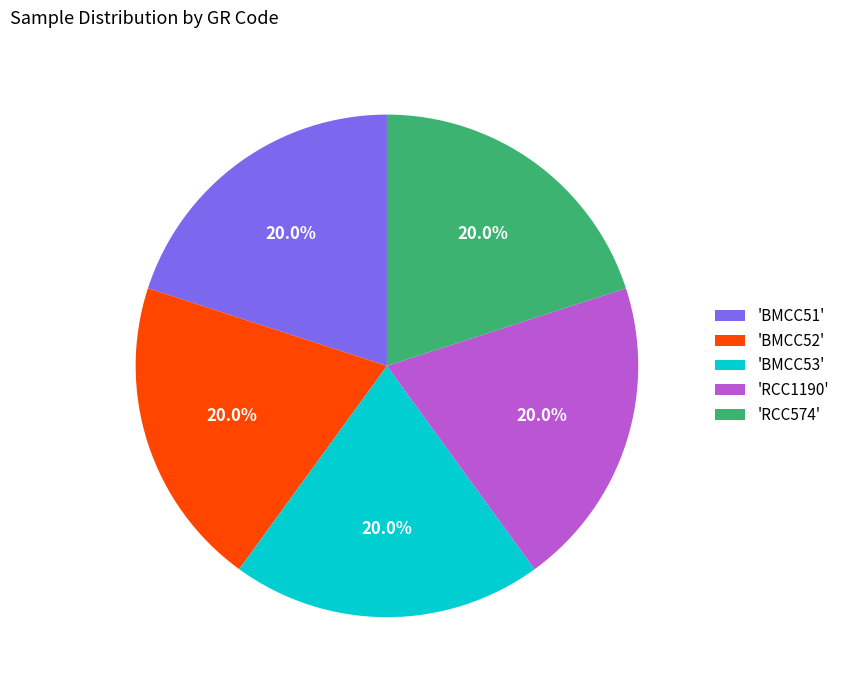

How many segments does this pie chart have?

5